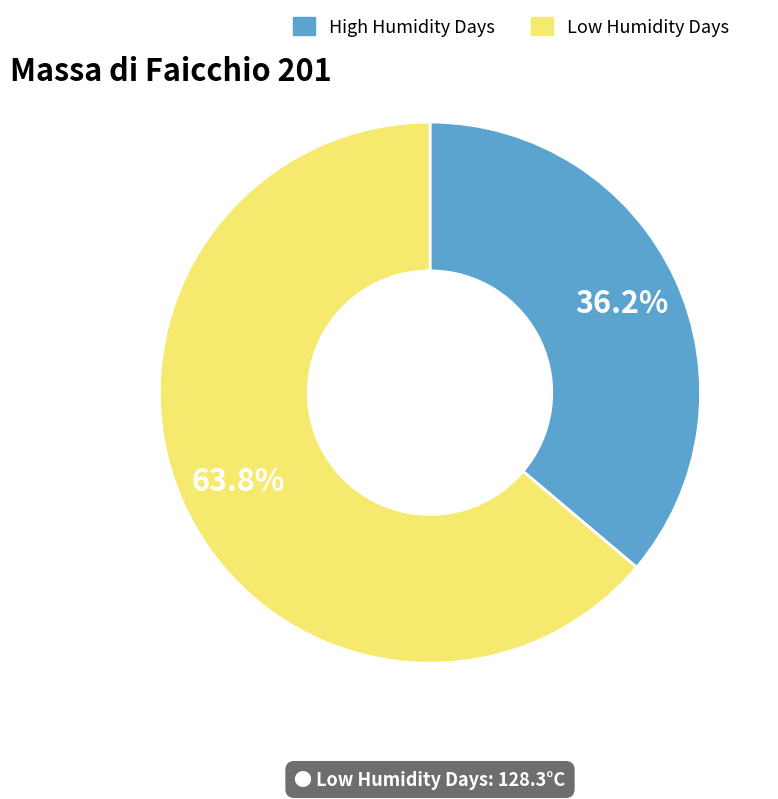

To the nearest percent, what is the average slice percentage?

50%